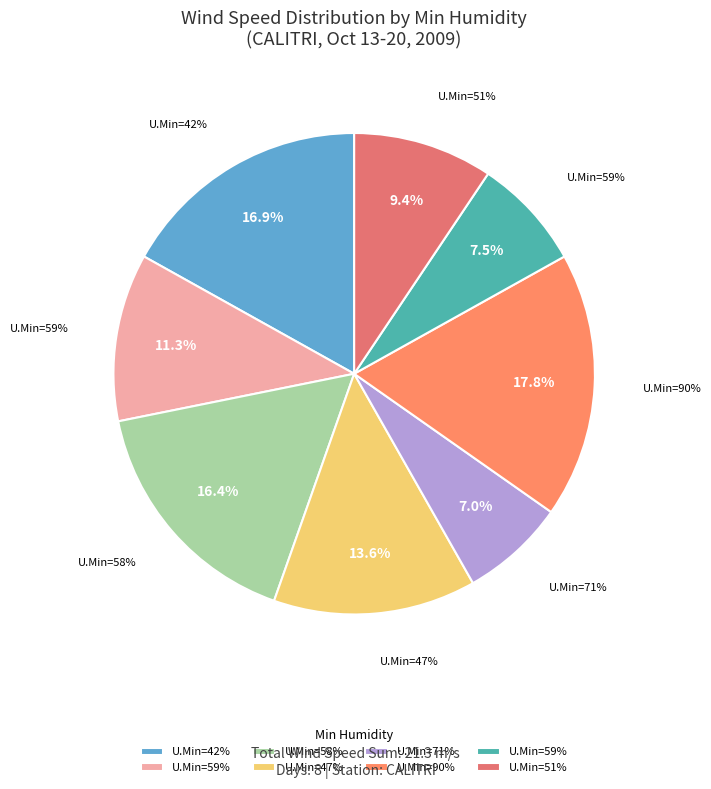

Does any single category account for the majority?

No